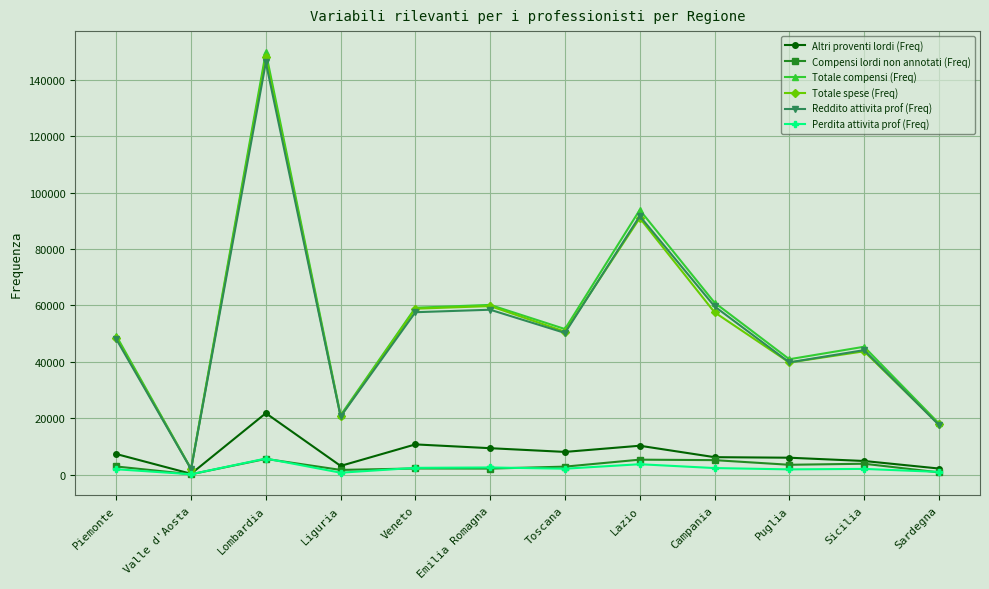

What is the average value of the Compensi lordi non annotati (Freq) series?

2985